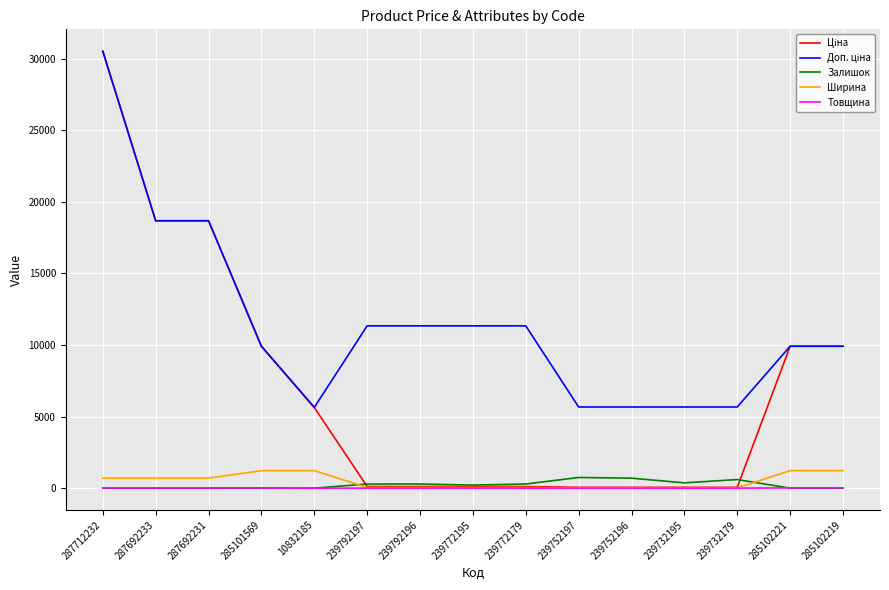

At which category is the sum across all series the highest?

287712232